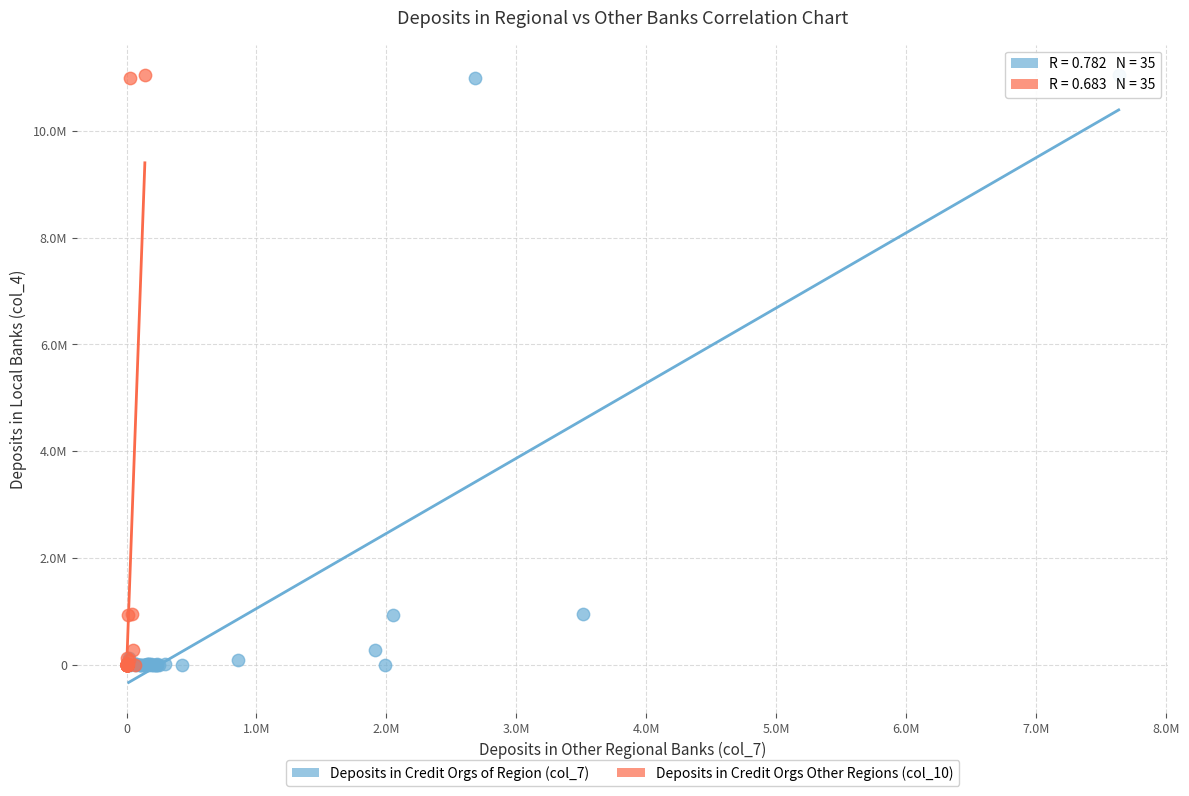

What are all the series names shown in the legend?

Deposits in Credit Orgs of Region (col_7), Deposits in Credit Orgs Other Regions (col_10)